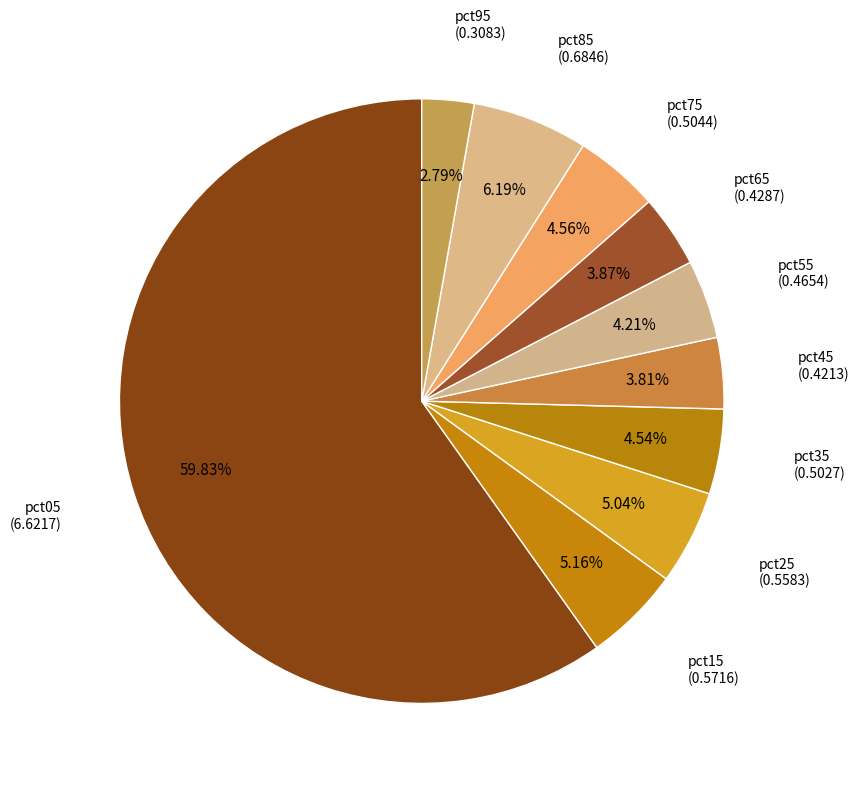

To the nearest percent, what is the combined percentage of pct05 and pct25?

65%